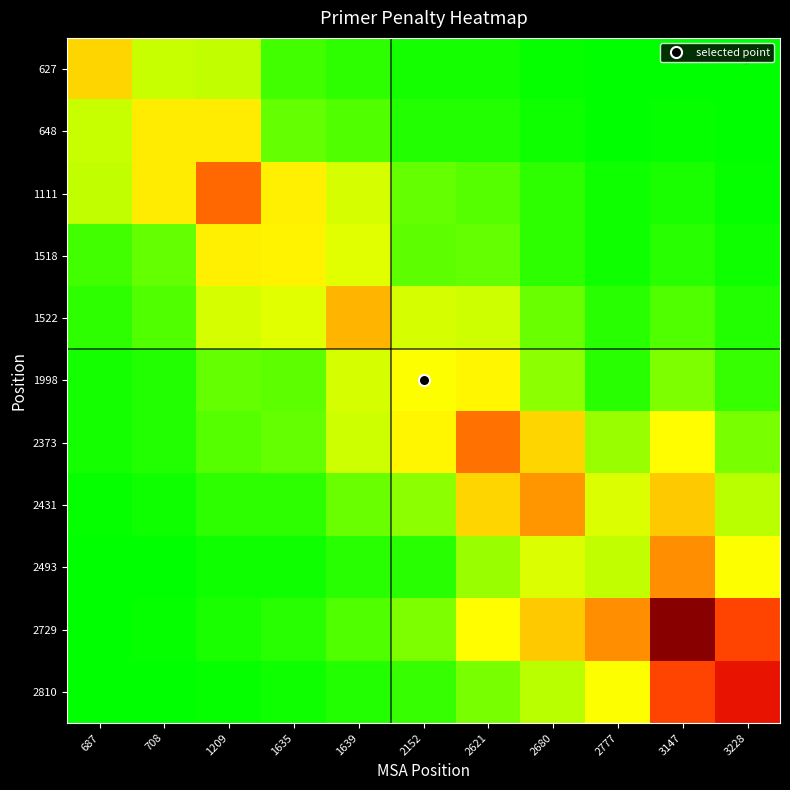

What is the difference between the highest and lowest values at 687?

1.5